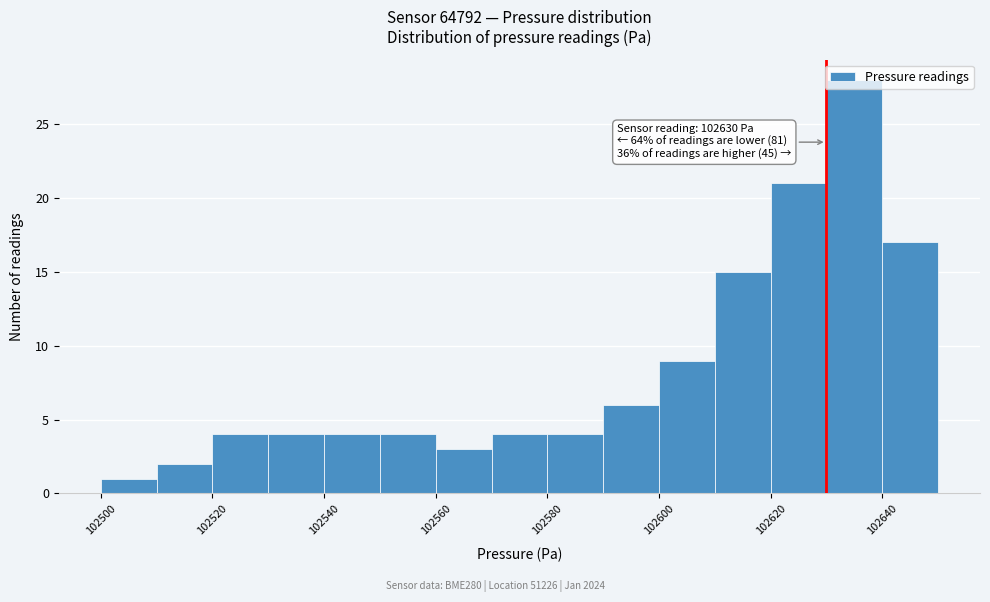

Over which range of the x-axis is the bar tallest?

102630 to 102640